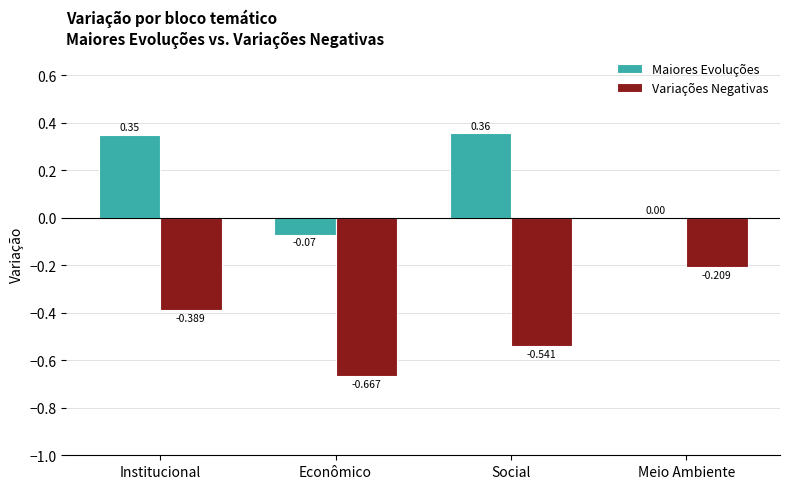

Which series changed the most between Econômico and Meio Ambiente?

Variações Negativas